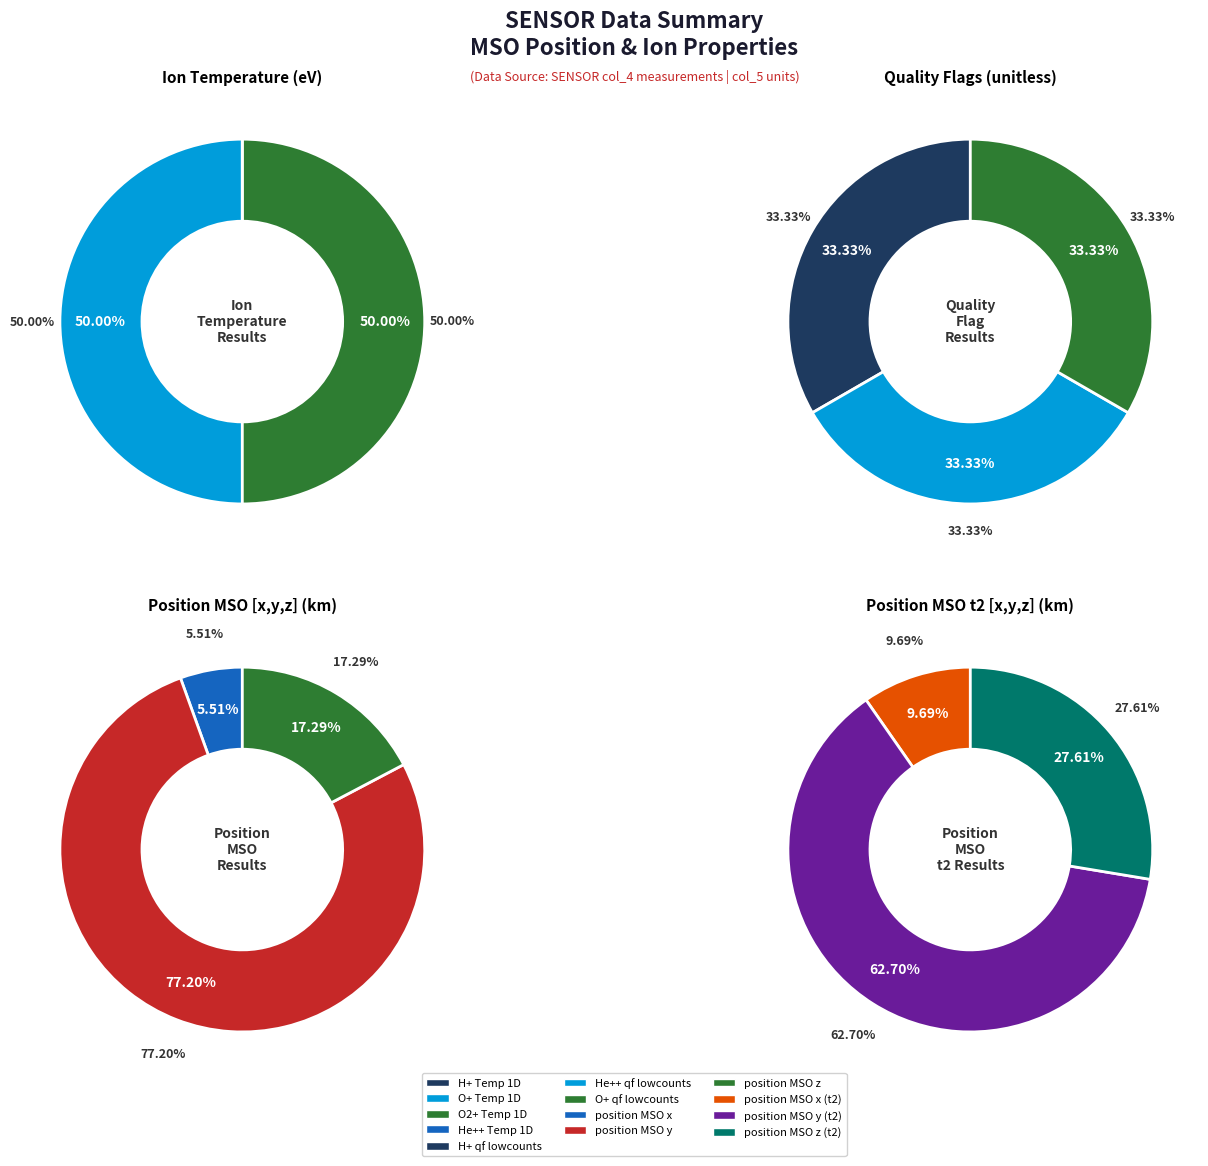

Does any single category account for the majority?

No